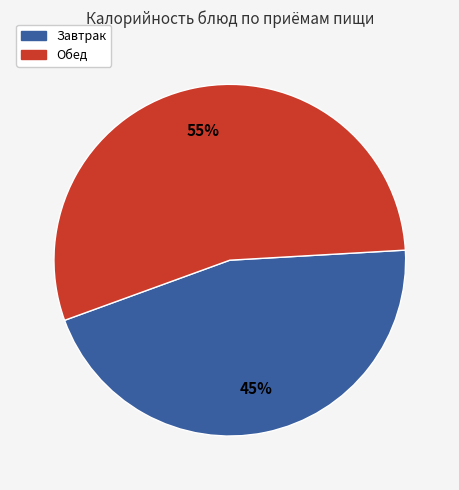

To the nearest percent, what is the average slice percentage?

50%